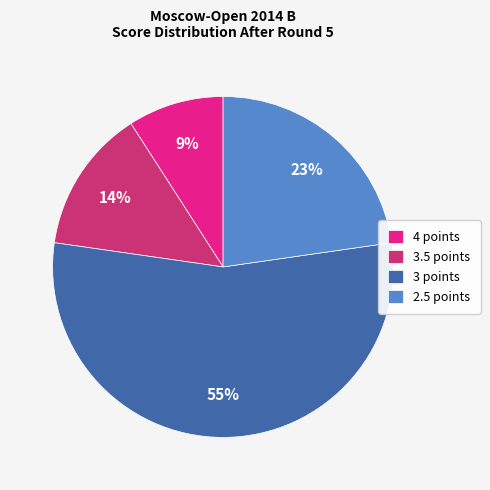

Is the sum of 3 points and 3.5 points greater than half?

Yes